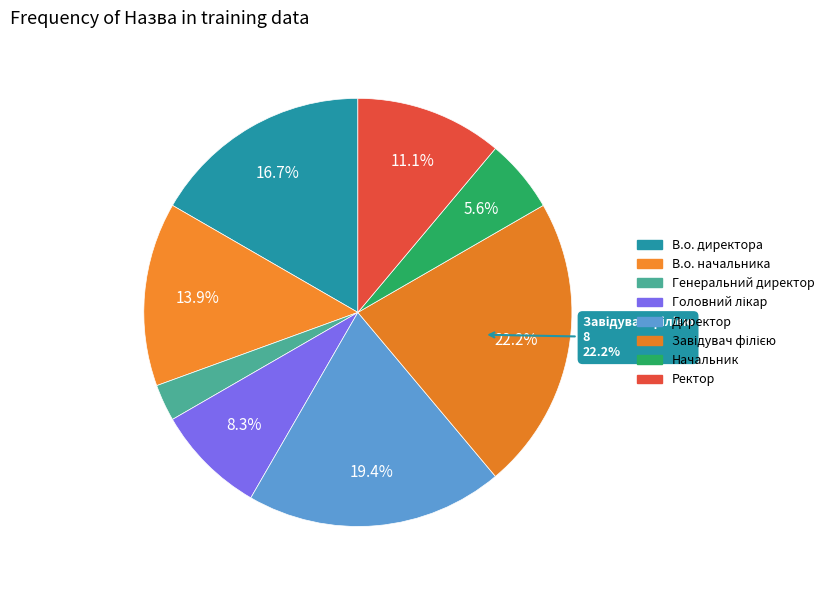

To the nearest percent, what is the average slice percentage?

12%